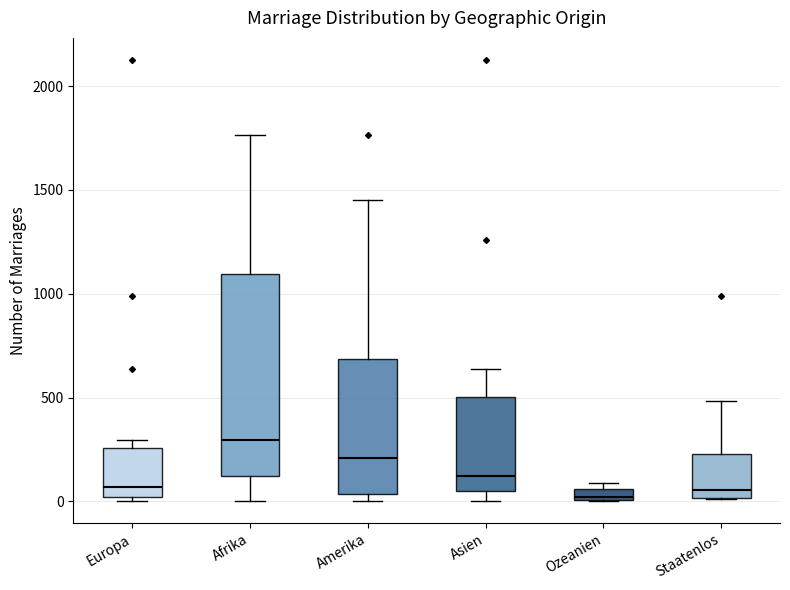

Where does the lower whisker of the box for Asien end on the y-axis? The values are not printed on the chart, so give them approximately, as read against the axis.

0